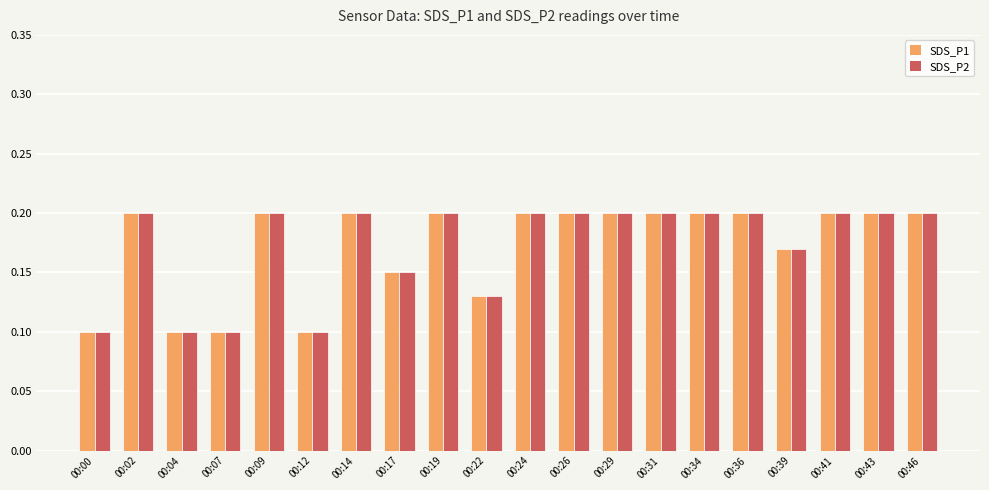

At how many categories does at least one series exceed 0?

20